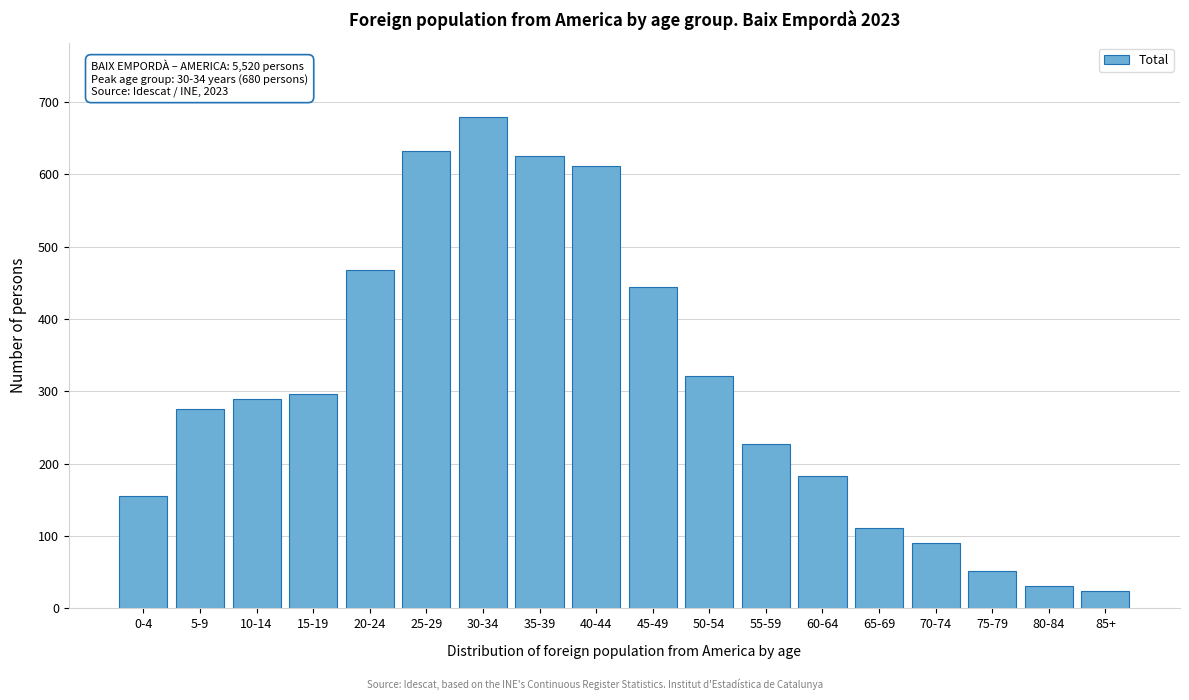

Reading right to left, transcribe all the data shown in this chart.

24	31	51	90	111	183	227	321	444	612	626	680	633	468	297	290	276	156